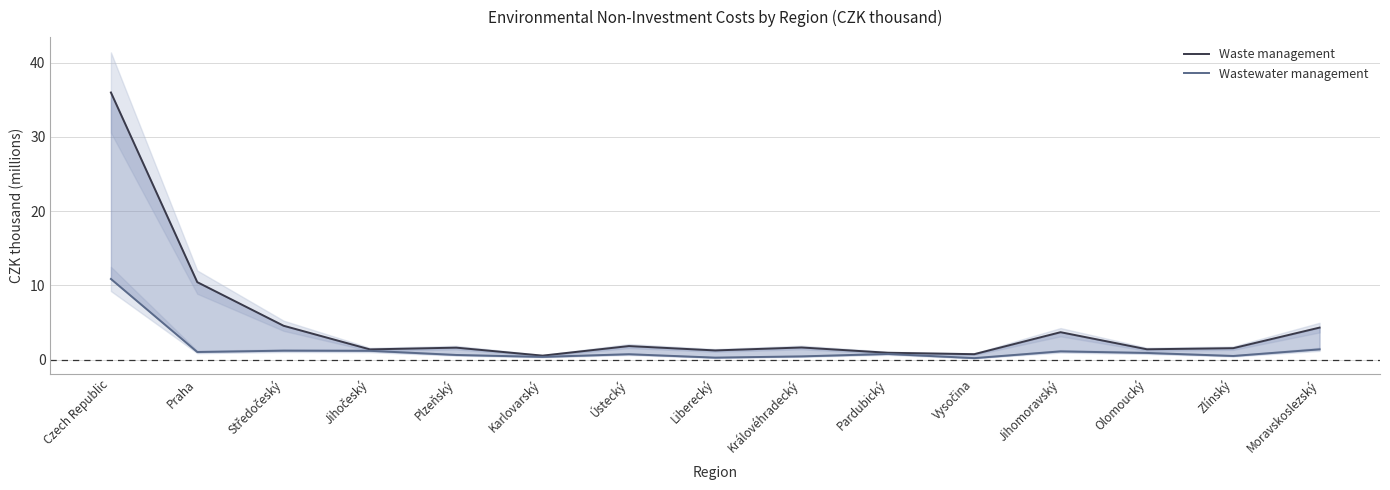

True or false: Wastewater management and Waste management cross at least once.

False